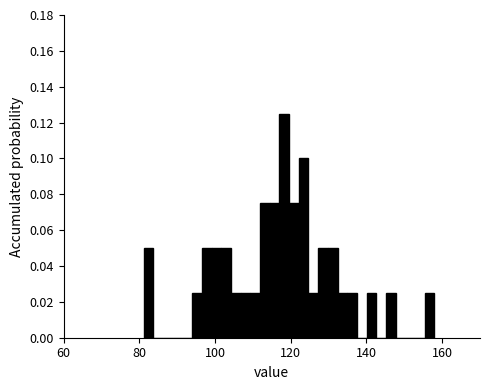

Around what value on the x-axis is the tallest bar? Give the approximate position of its centre, as read against the axis.

118